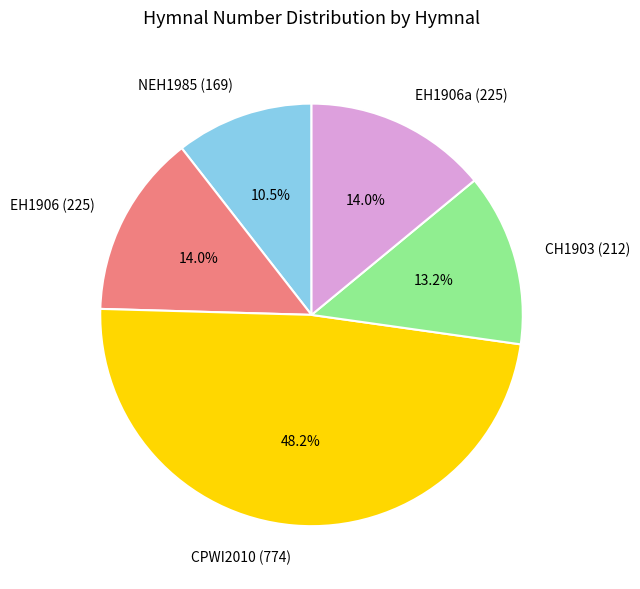

What portion of the pie excludes CH1903 (212)?

86.8%